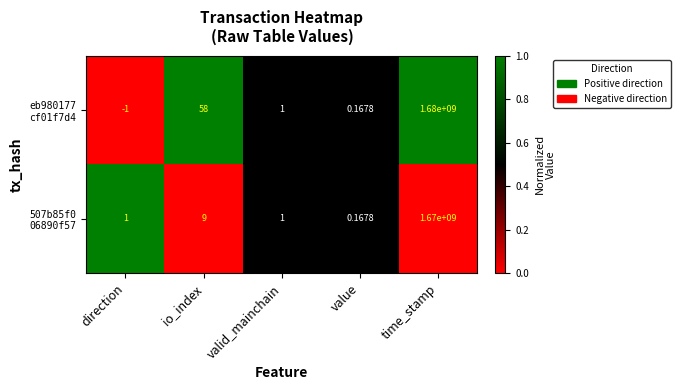

Which label corresponds to the largest value in the chart?

time_stamp